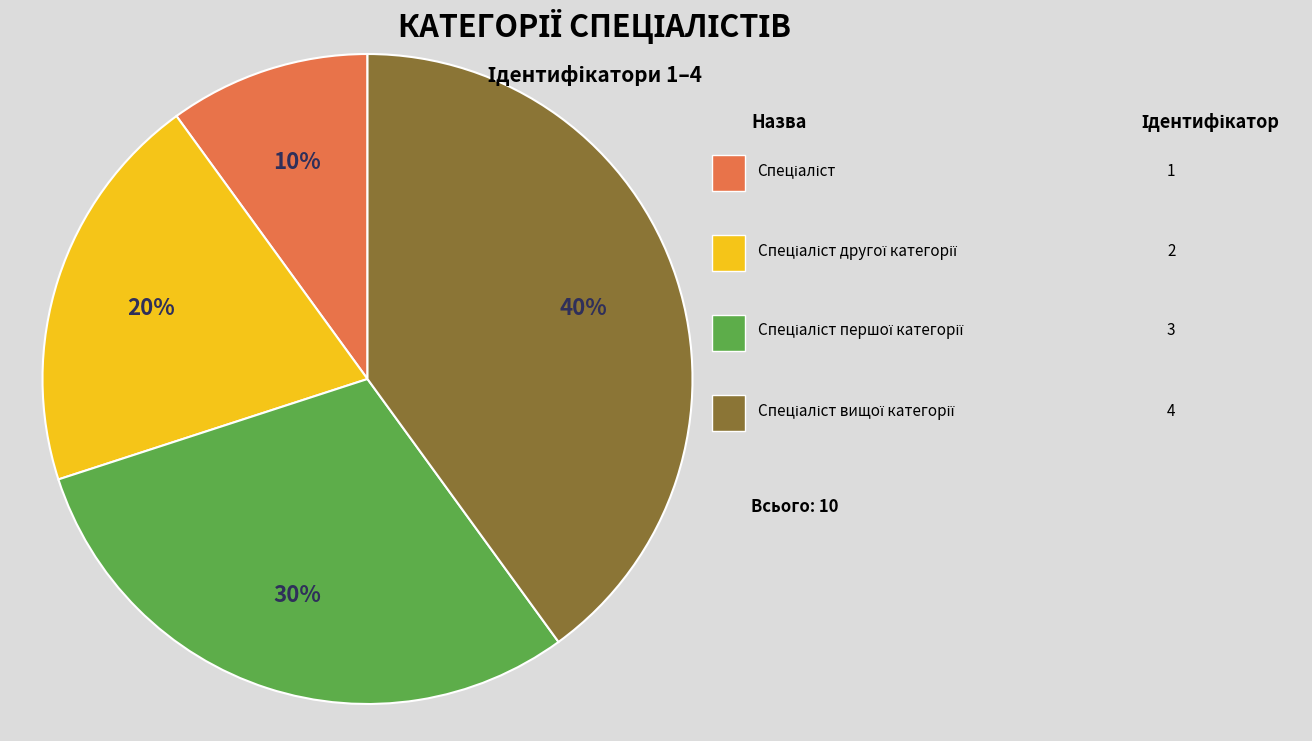

Does any single category account for the majority?

No